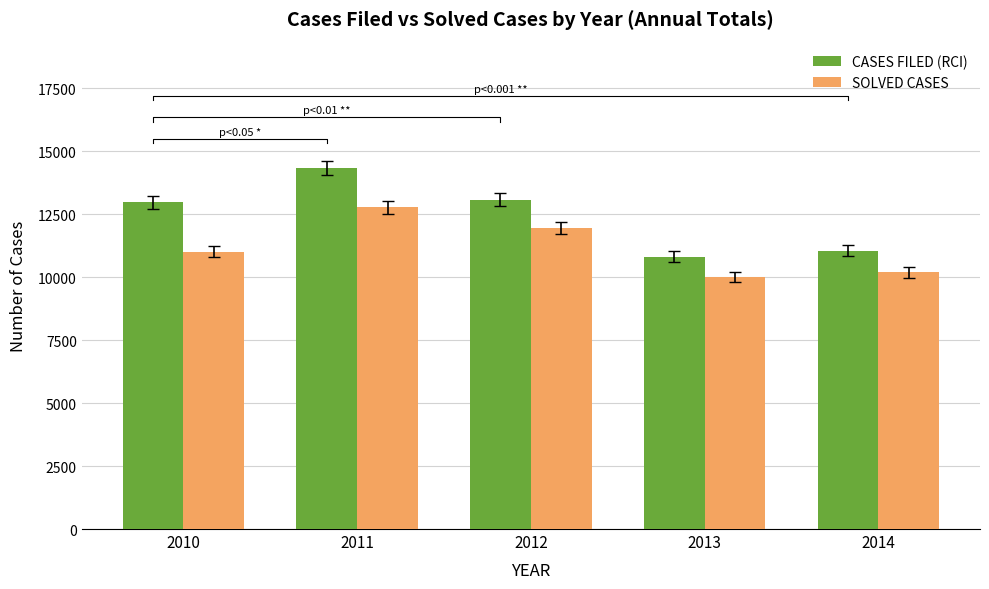

Which series has the largest total across all categories?

CASES FILED (RCI)